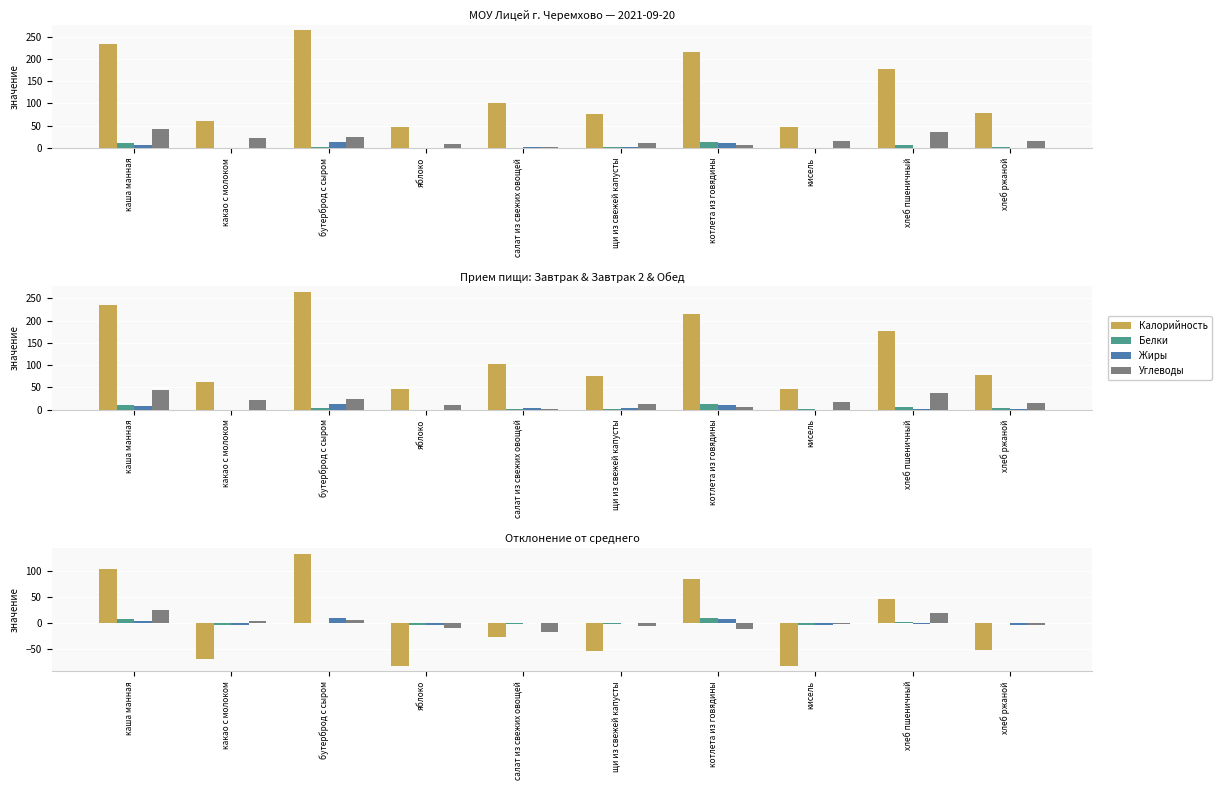

Which series changed the most between бутерброд с сыром and салат из свежих овощей?

Калорийность